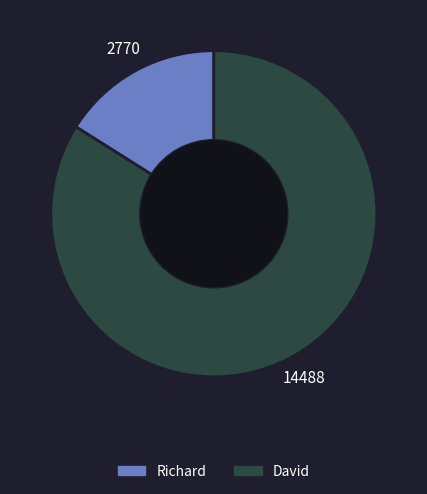

Combined, do David and Richard account for over 50%?

Yes